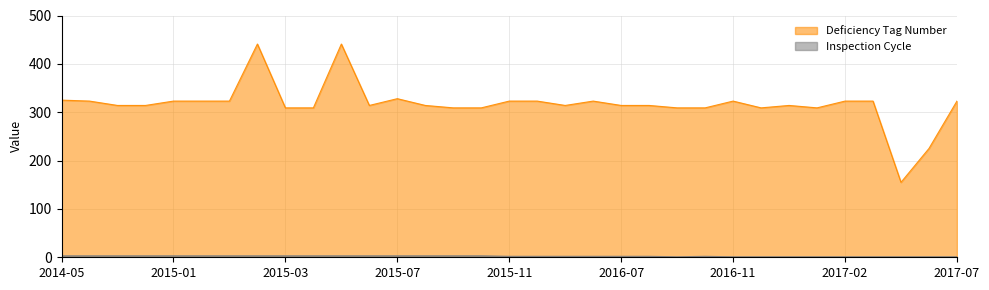

True or false: Inspection Cycle and Deficiency Tag Number intersect in this chart.

False